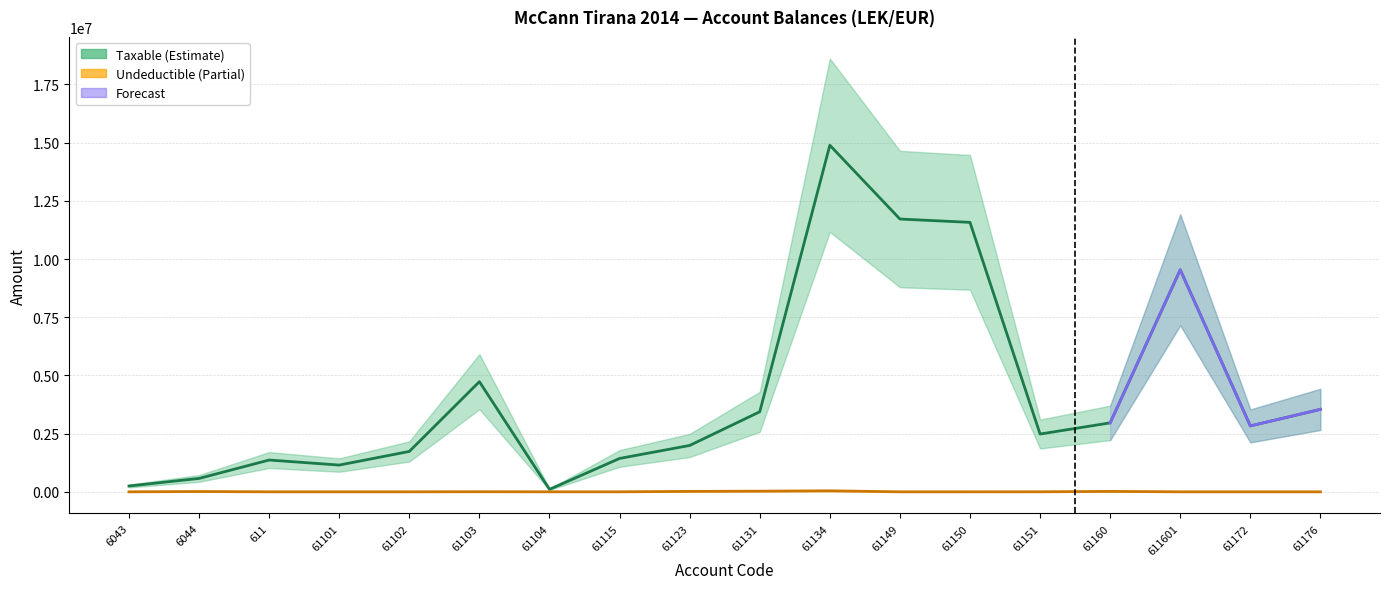

What is the maximum value shown in the chart?

14887859.8